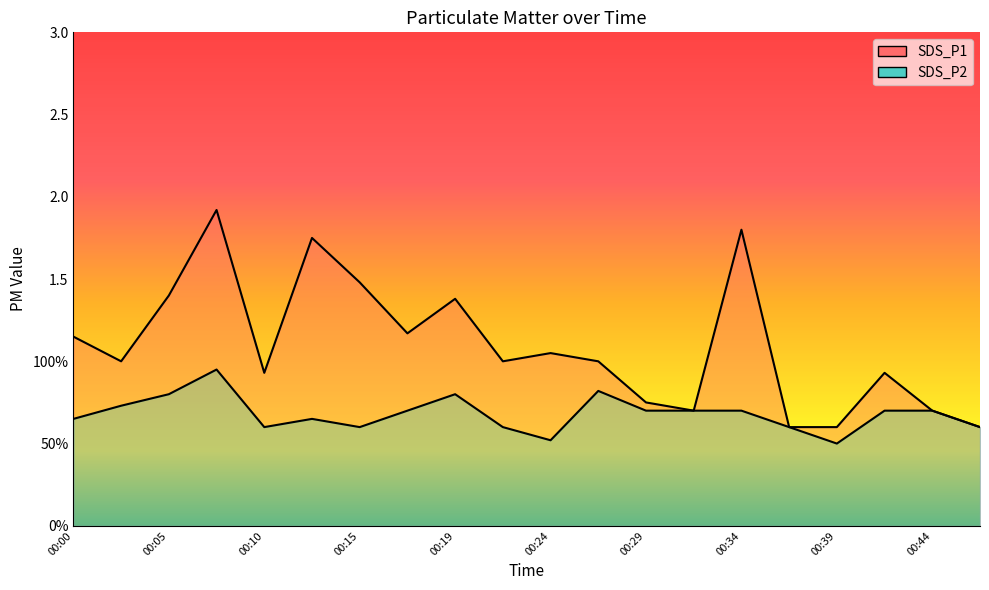

Is it true that SDS_P2 equals 0.8 at 00:19?

True